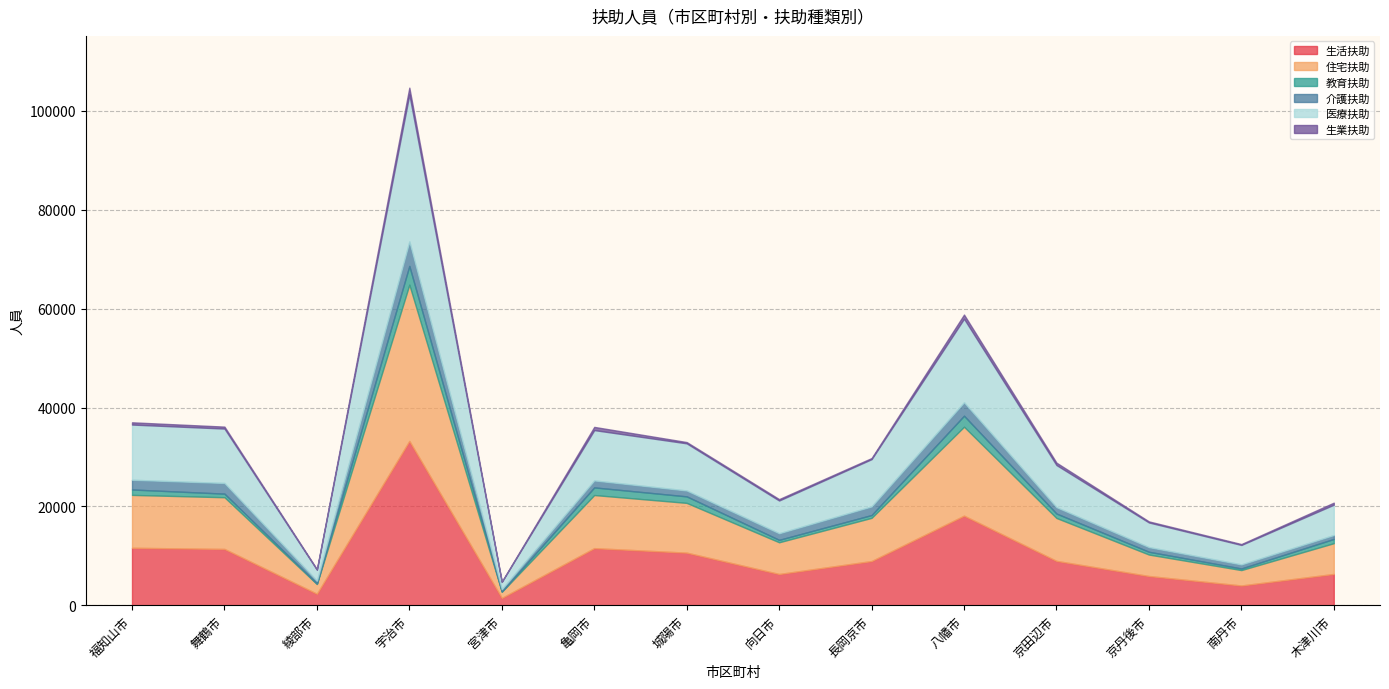

True or false: 医療扶助 has more than 0 interior local peaks.

True